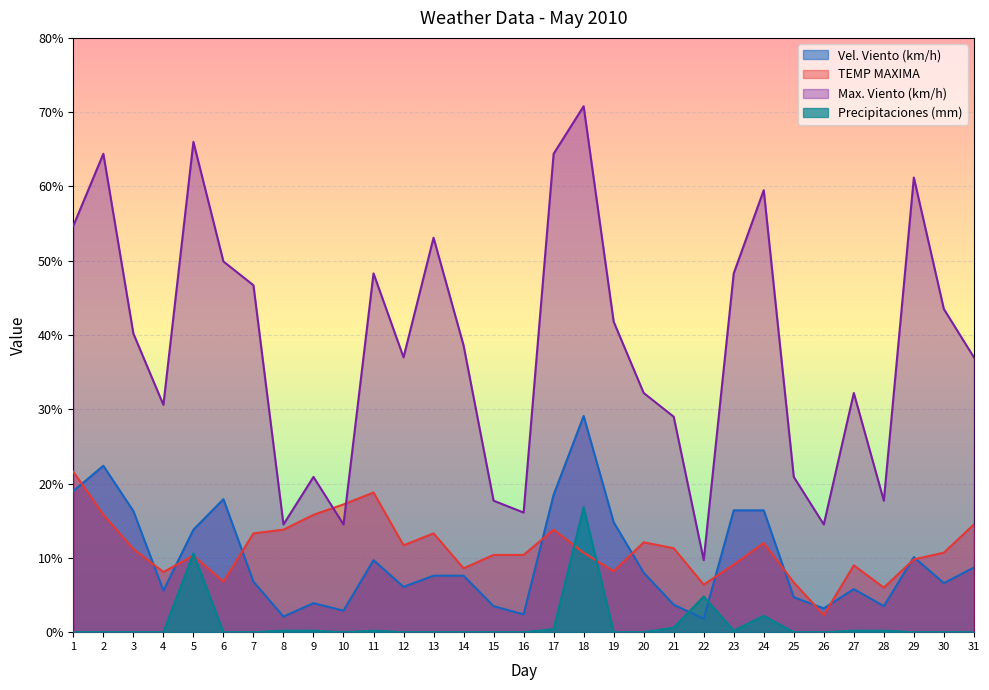

At which category does the chart reach its peak across all series?

18